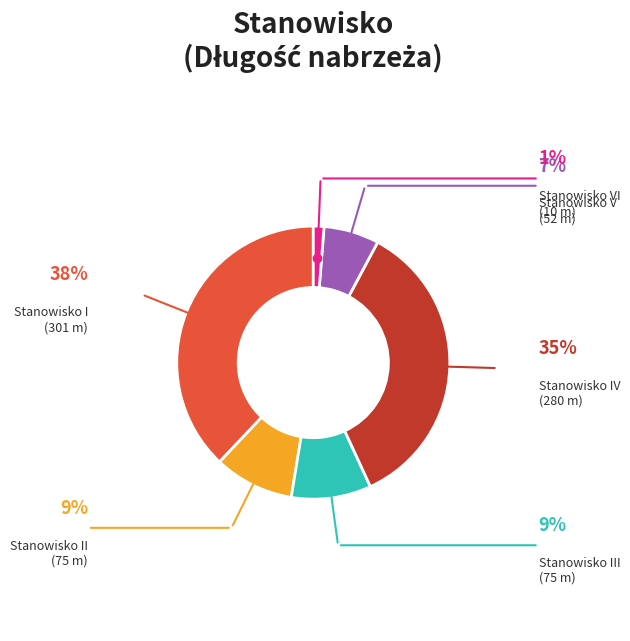

How many slices are in this pie chart?

6